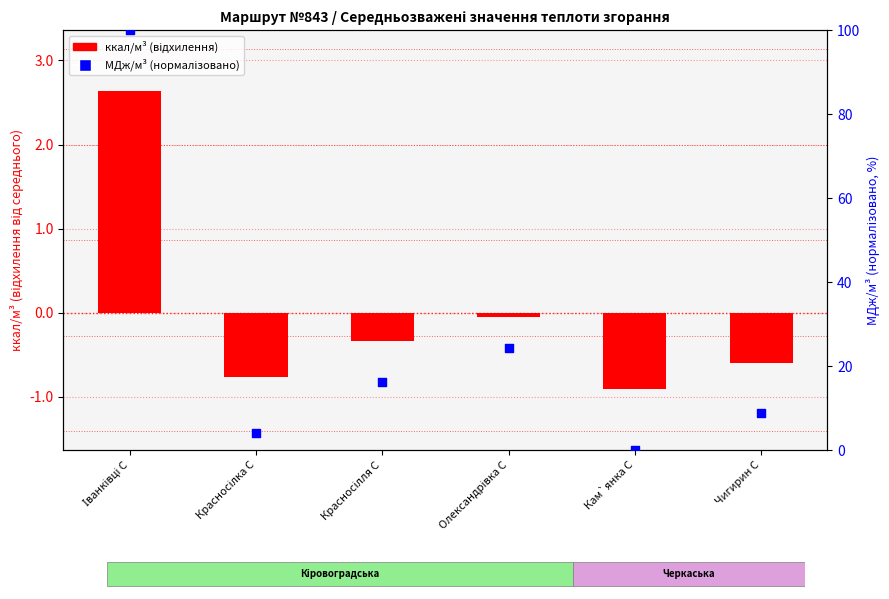

Which series has the largest total across all categories?

МДж/м³ (норм.)